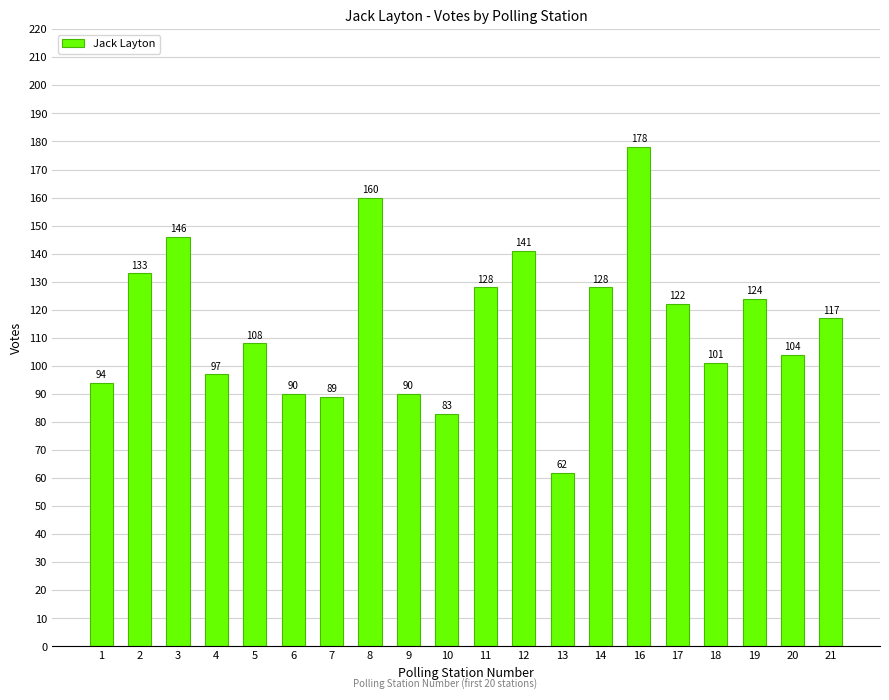

What is the change in value from 7 to 21?

+28